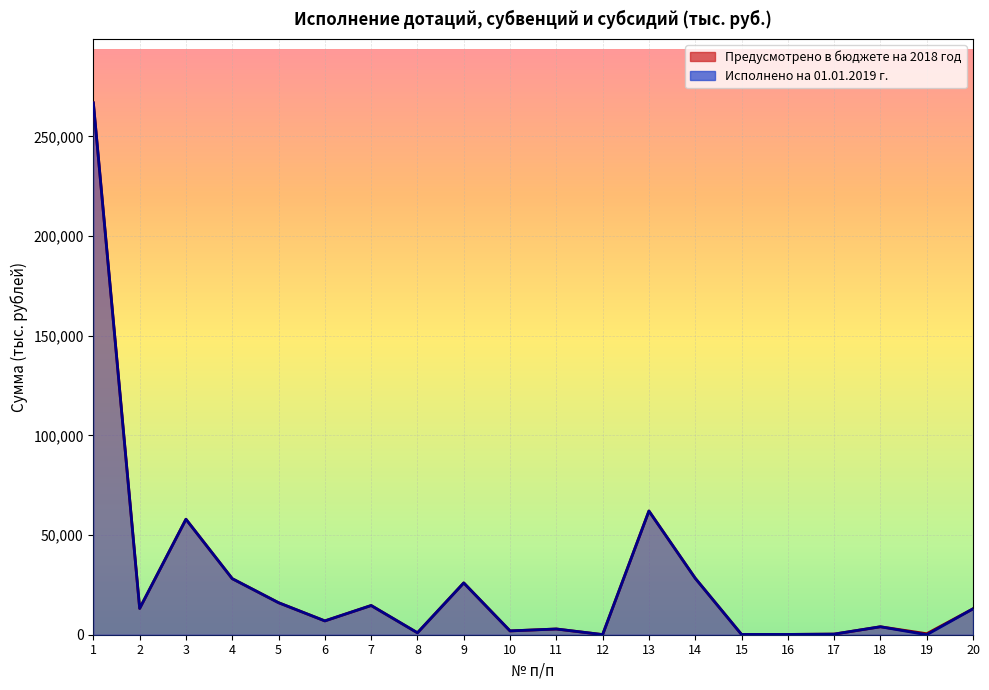

At which category does the chart reach its minimum across all series?

19